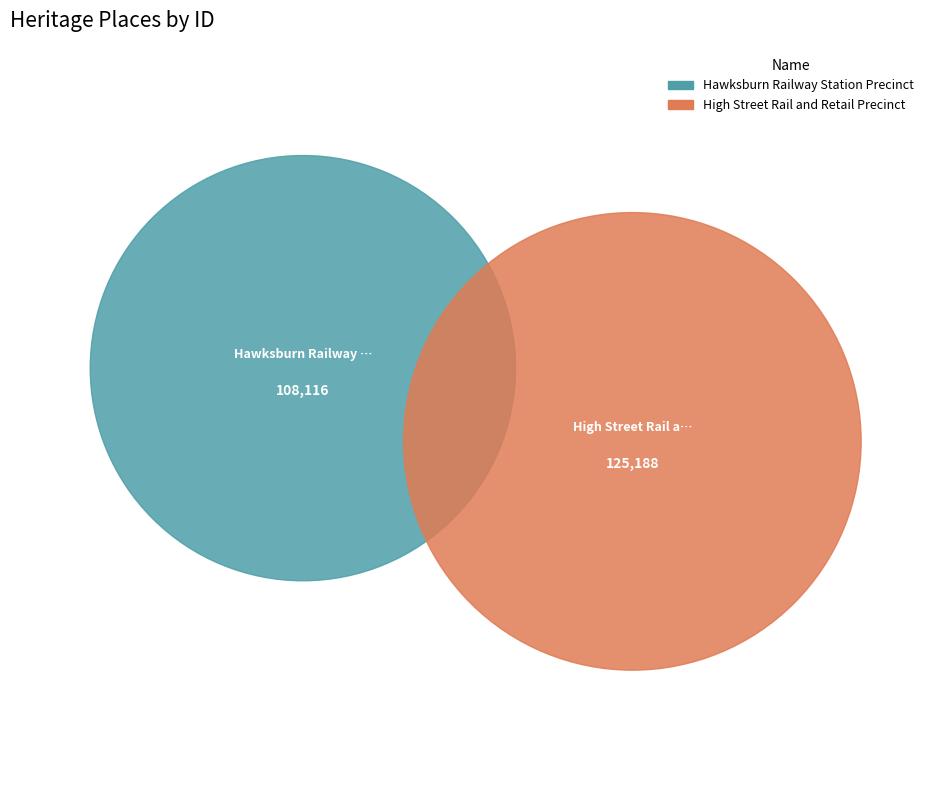

What is the change in value from Hawksburn Railway Station Precinct to High Street Rail and Retail Precinct?

+17072